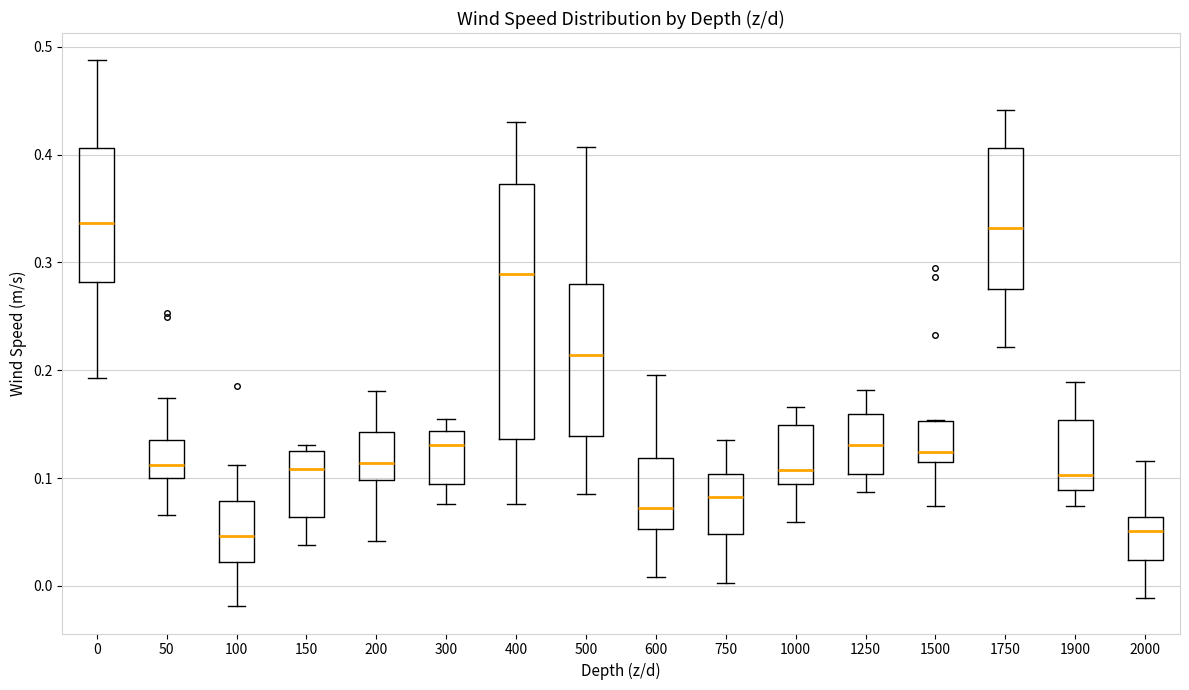

Reading left to right, transcribe this box plot: for each box, give where its median line is, the range the box spans, and where its two whiskers end, as read against the y-axis. The values are not printed on the chart, so give them approximately, as read against the axis.

0: median 0.34, box 0.28 to 0.41, whiskers 0.19 to 0.49
50: median 0.11, box 0.10 to 0.14, whiskers 0.07 to 0.17
100: median 0.05, box 0.02 to 0.08, whiskers -0.02 to 0.11
150: median 0.11, box 0.06 to 0.13, whiskers 0.04 to 0.13 (just above the box's upper edge)
200: median 0.11, box 0.10 to 0.14, whiskers 0.04 to 0.18
300: median 0.13, box 0.09 to 0.14, whiskers 0.08 to 0.15
400: median 0.29, box 0.14 to 0.37, whiskers 0.08 to 0.43
500: median 0.21, box 0.14 to 0.28, whiskers 0.08 to 0.41
600: median 0.07, box 0.05 to 0.12, whiskers 0.01 to 0.20
750: median 0.08, box 0.05 to 0.10, whiskers 0.00 to 0.14
1000: median 0.11, box 0.09 to 0.15, whiskers 0.06 to 0.17
1250: median 0.13, box 0.10 to 0.16, whiskers 0.09 to 0.18
1500: median 0.12, box 0.11 to 0.15, whiskers 0.07 to 0.15
1750: median 0.33, box 0.28 to 0.41, whiskers 0.22 to 0.44
1900: median 0.10, box 0.09 to 0.15, whiskers 0.07 to 0.19
2000: median 0.05, box 0.02 to 0.06, whiskers -0.01 to 0.12